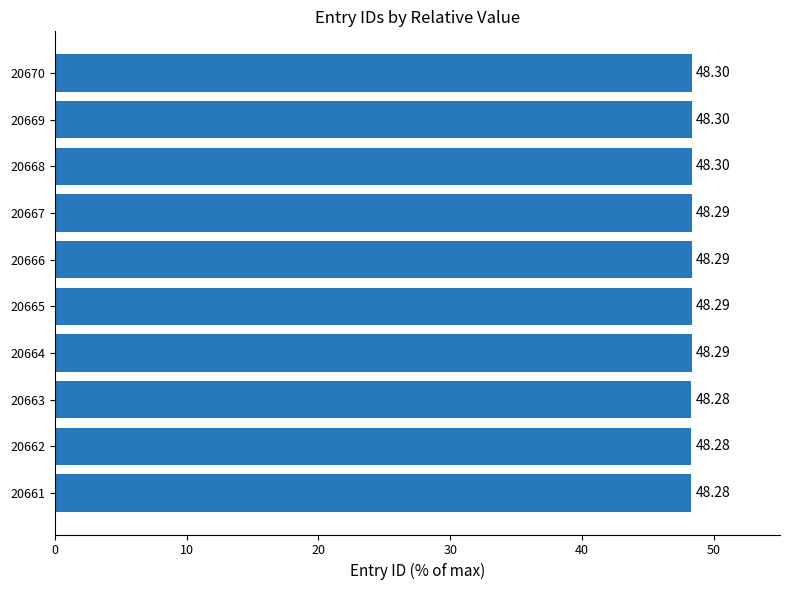

What is the sum of the values at 20665 and 20669?

96.6